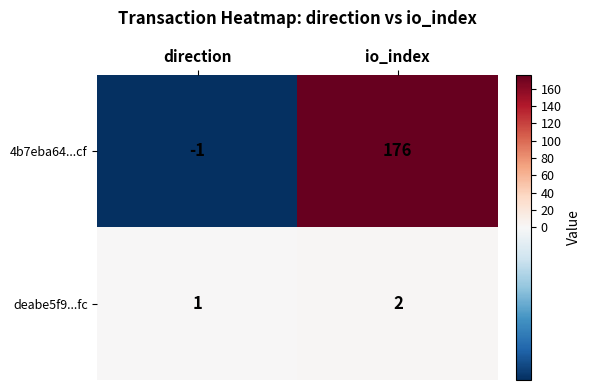

Which label corresponds to the smallest value in the chart?

direction